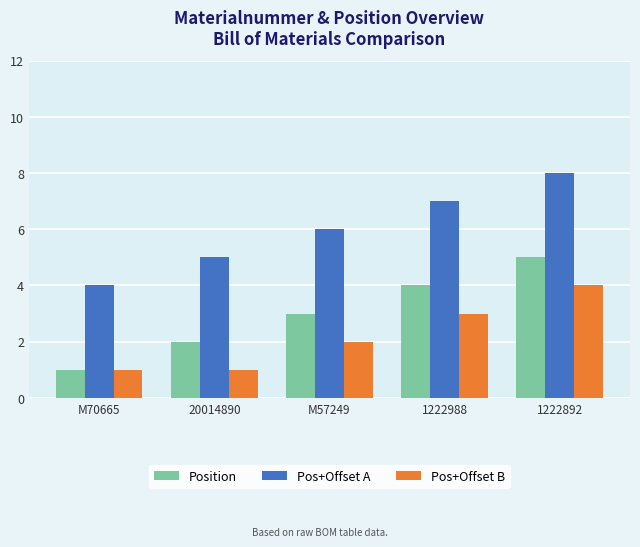

Reading right to left, what are all the values shown in this chart?

Position: 1222892=5	1222988=4	M57249=3	20014890=2	M70665=1
Pos+Offset A: 1222892=8	1222988=7	M57249=6	20014890=5	M70665=4
Pos+Offset B: 1222892=4	1222988=3	M57249=2	20014890=1	M70665=1